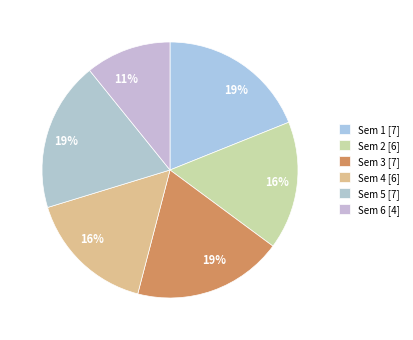

How many segments does this pie chart have?

6